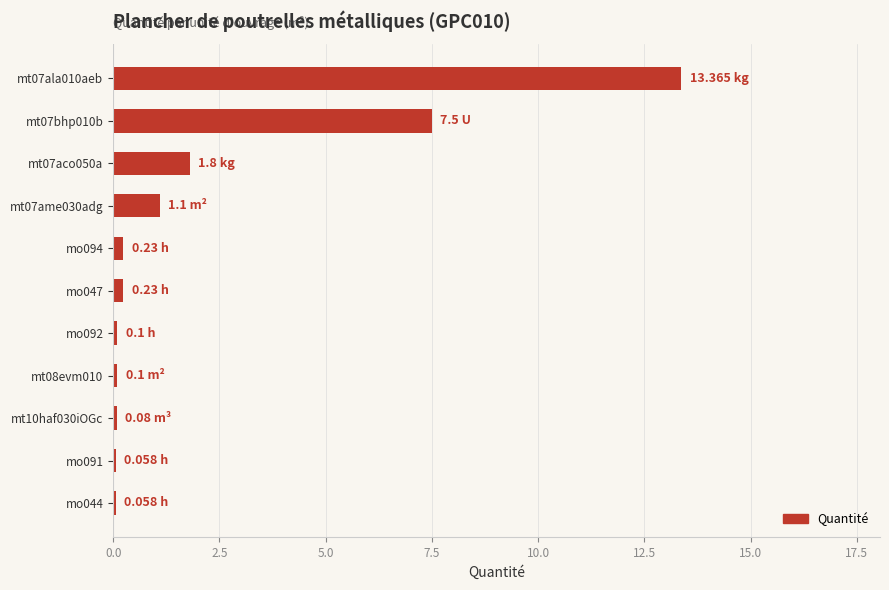

At which label is the value closest to 6?

mt07bhp010b